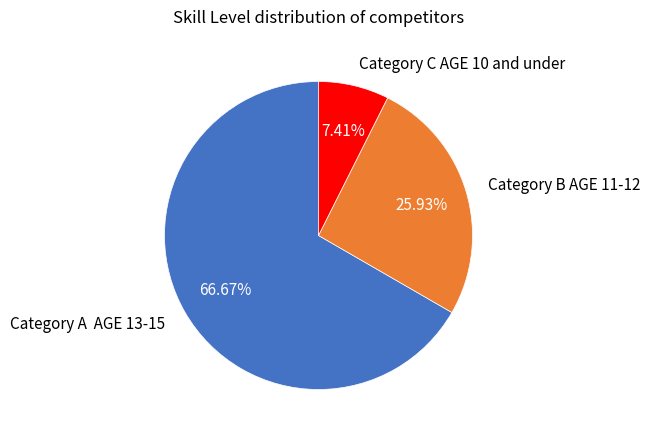

Is there a majority slice in this chart?

Yes